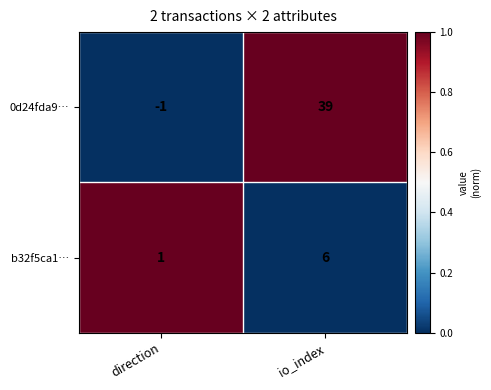

At which label is b32f5ca1… closest to 3?

direction